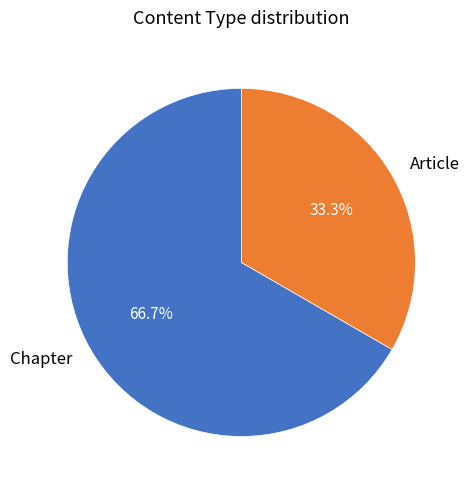

Count the number of slices in the pie.

2